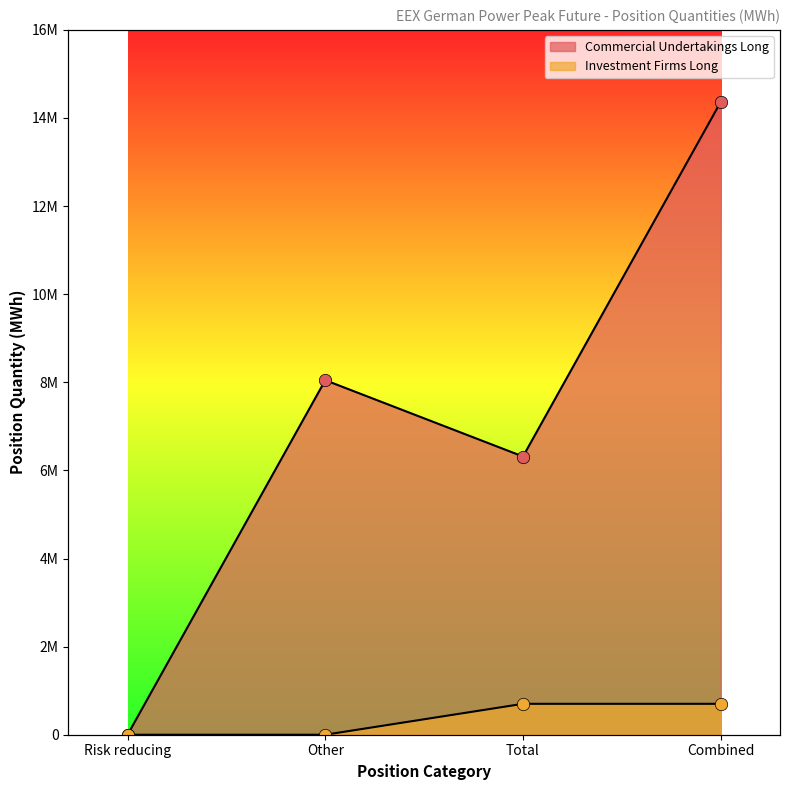

At which category is the sum across all series the highest?

Combined